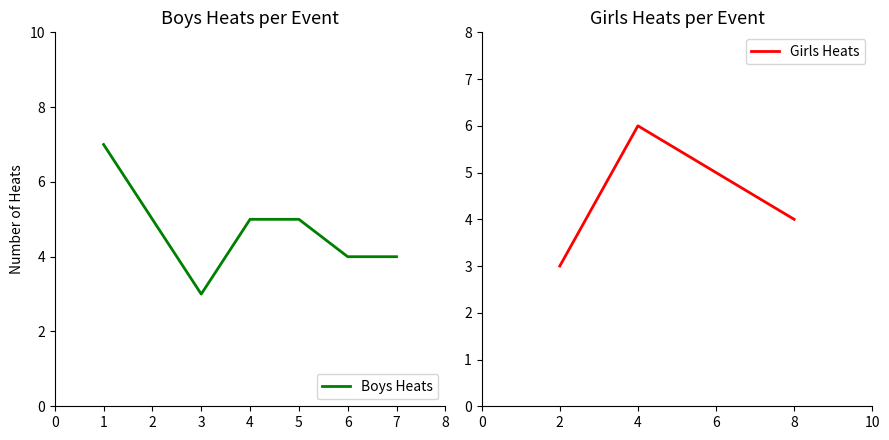

Rank the series at 13 from lowest to highest value.

Boys Heats, Girls Heats